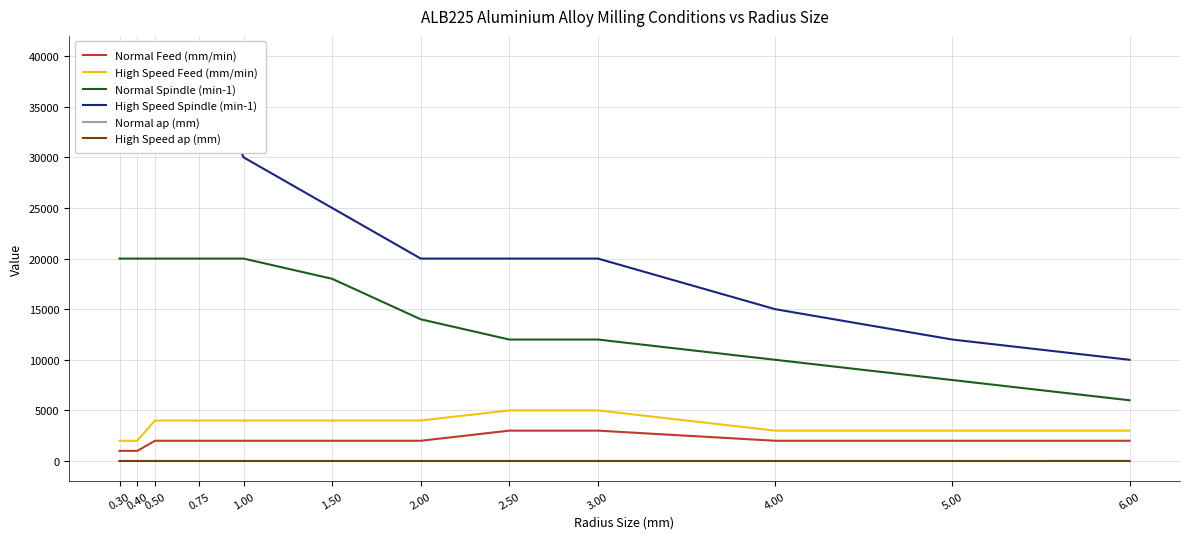

What position from the left is 1.00?

5